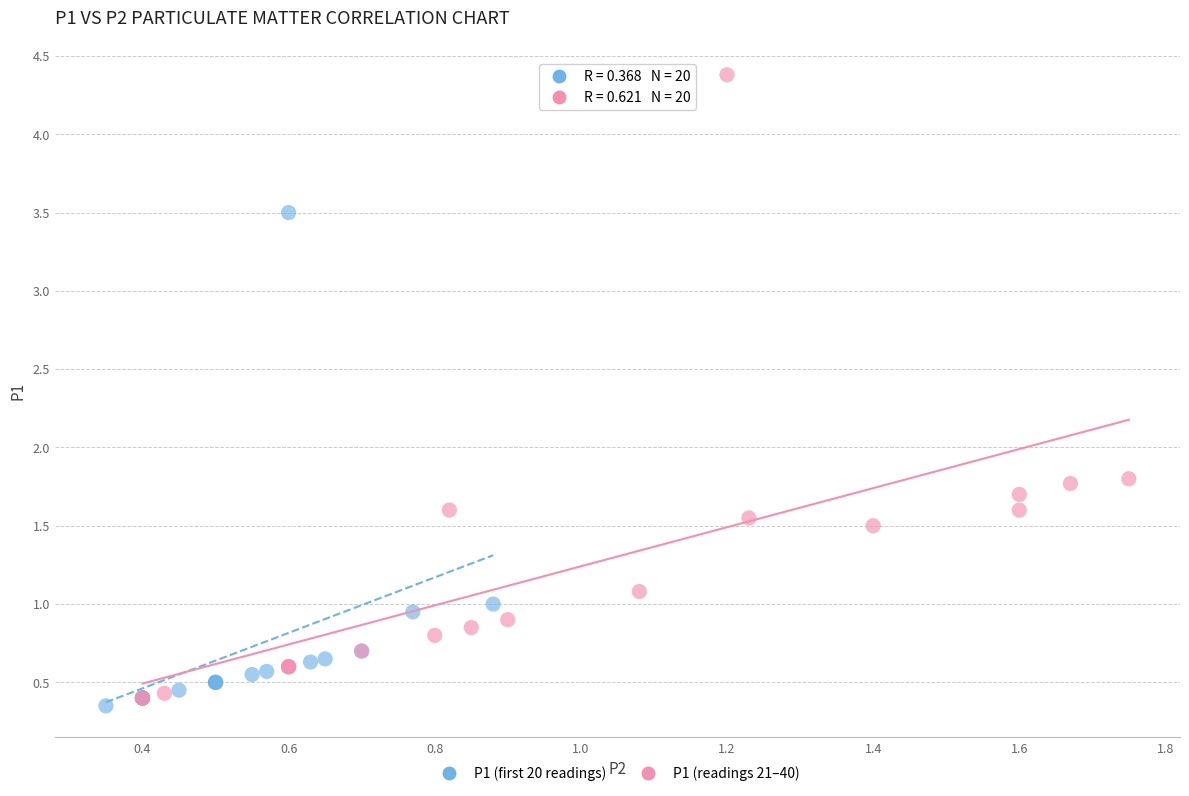

Which series contains the highest Y value?

P1 (readings 21–40)